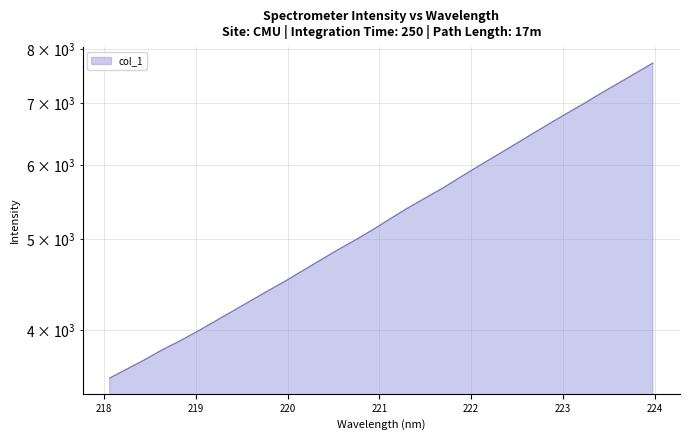

Reading left to right, what are all the values shown in this chart?

3551.4	3632.4	3715.8	3808.0	3891.6	3985.1	4084.3	4187.2	4293.0	4400.9	4509.3	4627.3	4748.2	4871.3	4990.6	5119.4	5260.5	5401.8	5536.8	5673.6	5828.4	5983.1	6139.8	6299.2	6466.8	6635.8	6806.8	6978.0	7162.0	7343.8	7530.5	7723.7